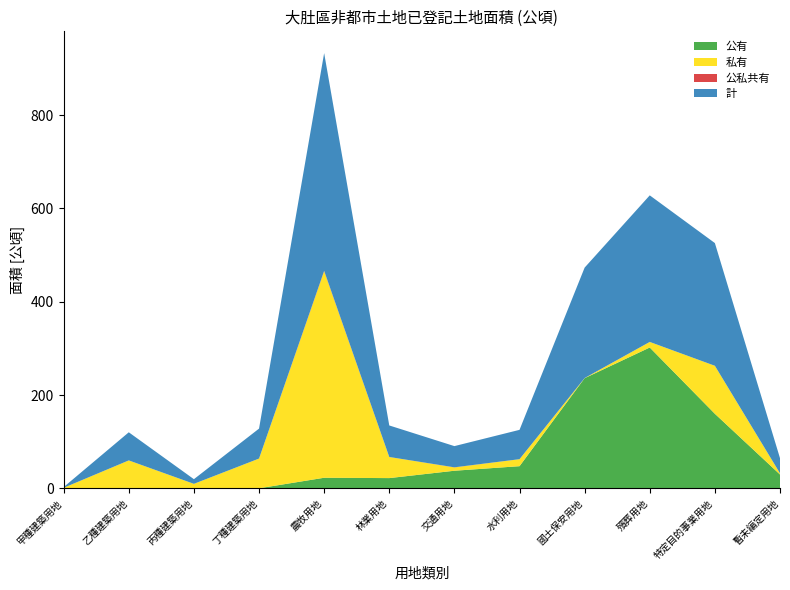

Reading right to left, what are all the values shown in this chart?

公有: 暫未編定用地=30.0	特定目的事業用地=160.1	殯葬用地=302.0	國土保安用地=236.3	水利用地=47.8	交通用地=38.1	林業用地=22.3	農牧用地=23.0	丁種建築用地=0.4	丙種建築用地=0.1	乙種建築用地=1.2	甲種建築用地=0.2
私有: 暫未編定用地=2.5	特定目的事業用地=102.8	殯葬用地=11.9	國土保安用地=0.3	水利用地=15.0	交通用地=7.1	林業用地=45.2	農牧用地=442.4	丁種建築用地=63.7	丙種建築用地=9.8	乙種建築用地=58.9	甲種建築用地=1.4
公私共有: 暫未編定用地=0.0	特定目的事業用地=0.0	殯葬用地=0.0	國土保安用地=0.0	水利用地=0.0	交通用地=0.3	林業用地=0.0	農牧用地=0.9	丁種建築用地=0.0	丙種建築用地=0.0	乙種建築用地=0.1	甲種建築用地=0.0
計: 暫未編定用地=32.5	特定目的事業用地=262.9	殯葬用地=314.0	國土保安用地=236.6	水利用地=62.8	交通用地=45.4	林業用地=67.5	農牧用地=466.3	丁種建築用地=64.1	丙種建築用地=10.0	乙種建築用地=60.2	甲種建築用地=1.5